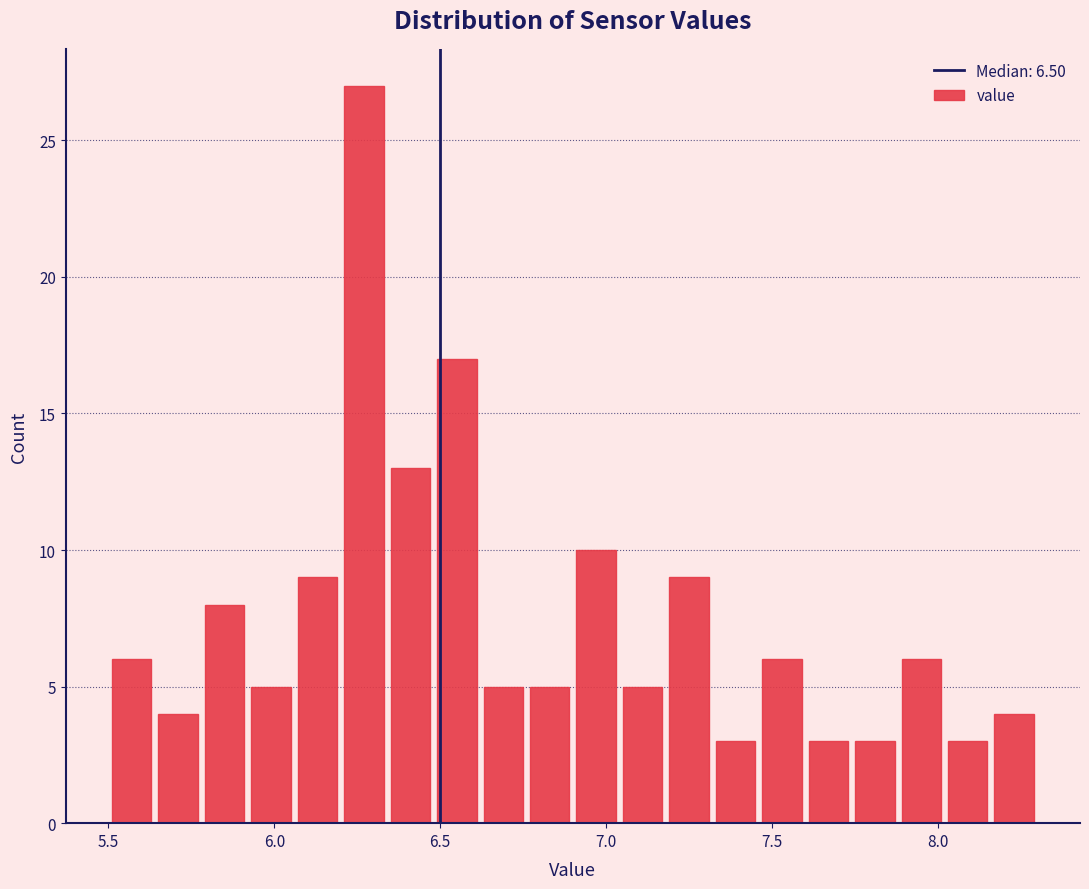

Read against the x-axis, roughly where is the centre of the tallest bar?

6.25